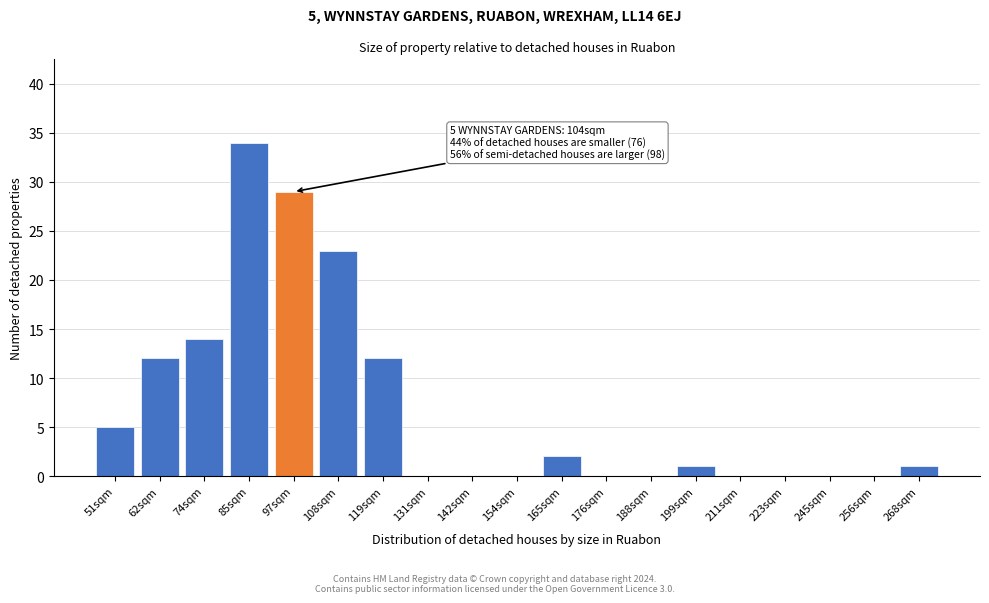

Reading left to right, list all the values displayed in this chart.

51sqm=5	62sqm=12	74sqm=14	85sqm=34	97sqm=29	108sqm=23	119sqm=12	131sqm=0	142sqm=0	154sqm=0	165sqm=2	176sqm=0	188sqm=0	199sqm=1	211sqm=0	223sqm=0	245sqm=0	256sqm=0	268sqm=1